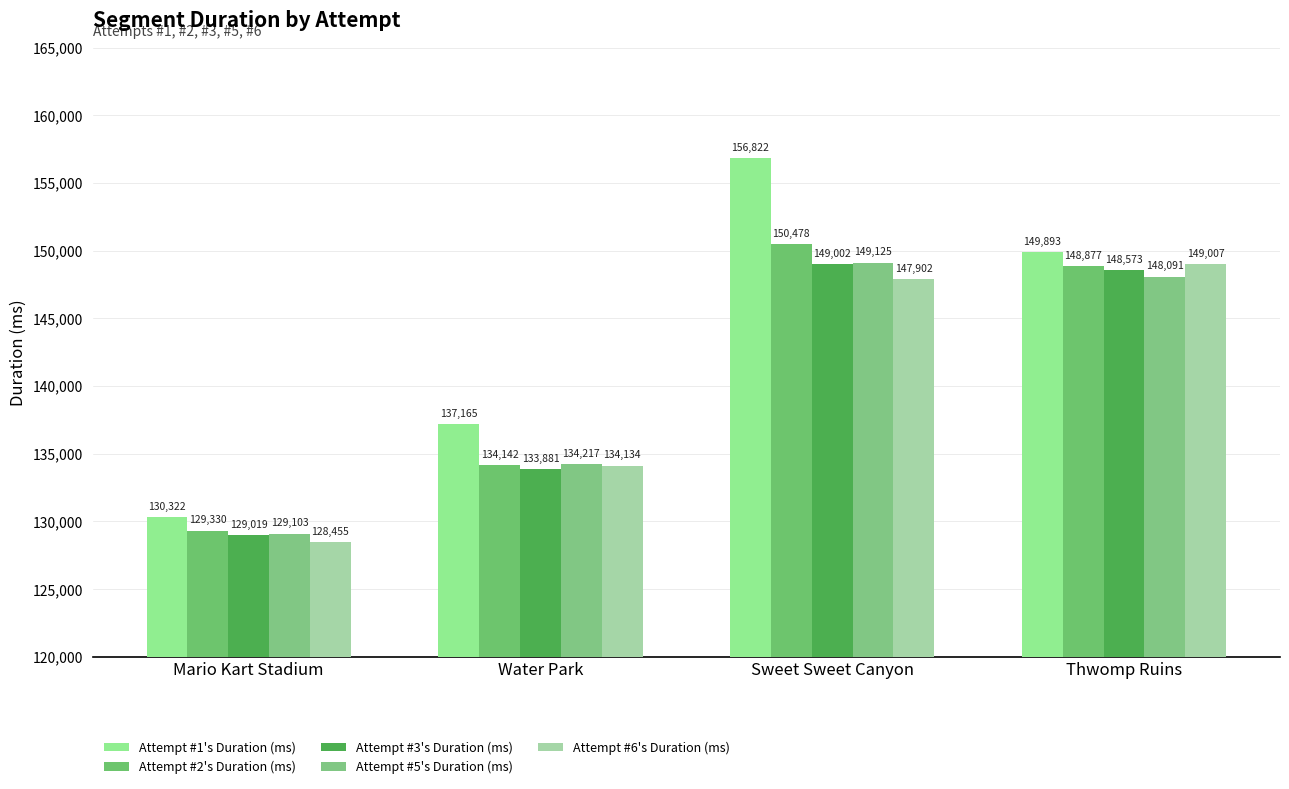

What position from the right is Mario Kart Stadium?

4